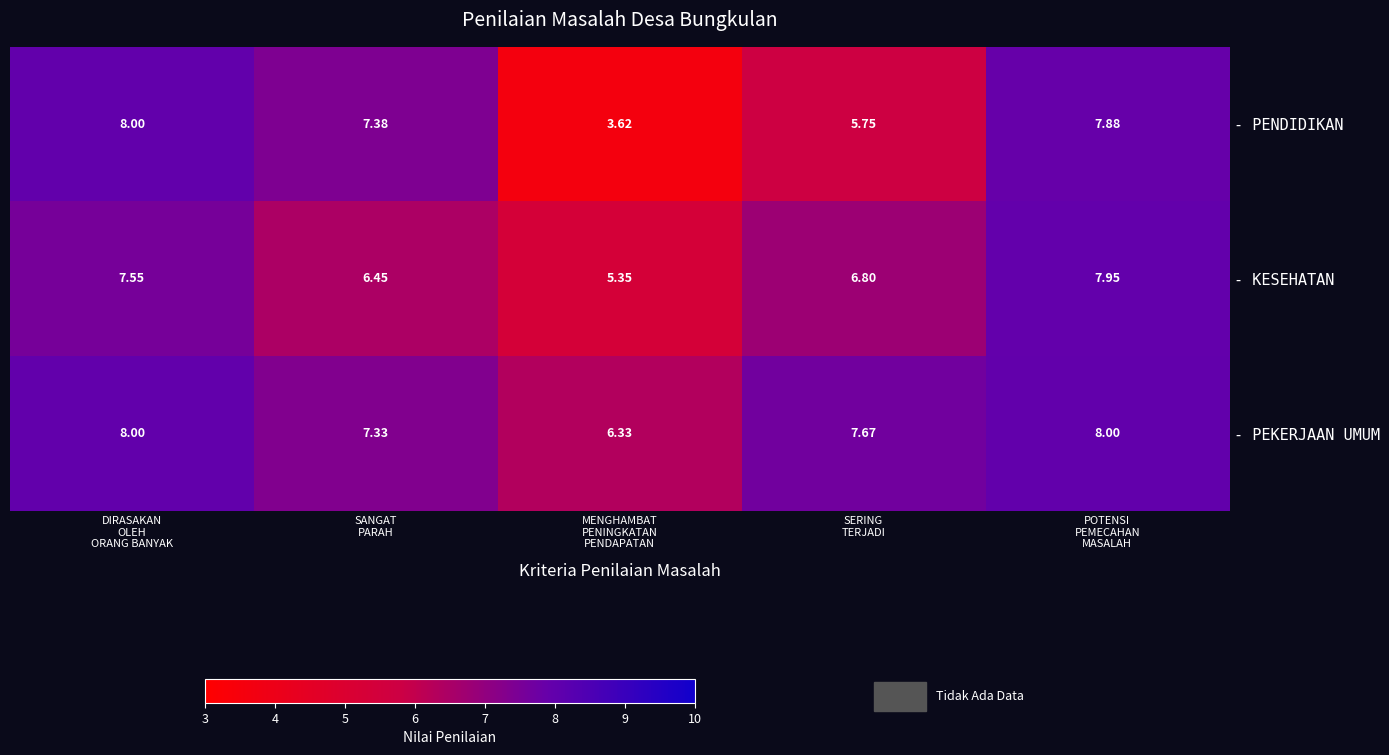

Which series has the widest spread of values?

- PENDIDIKAN